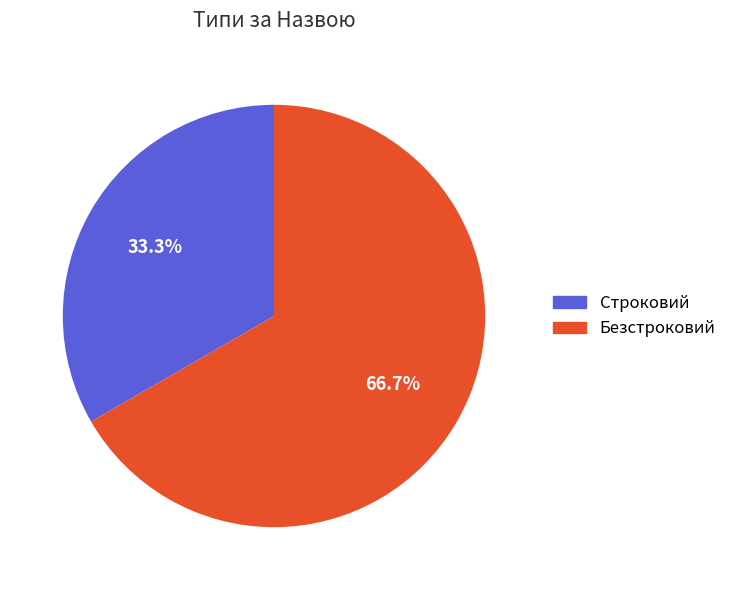

Which category has the biggest portion of the pie?

Безстроковий